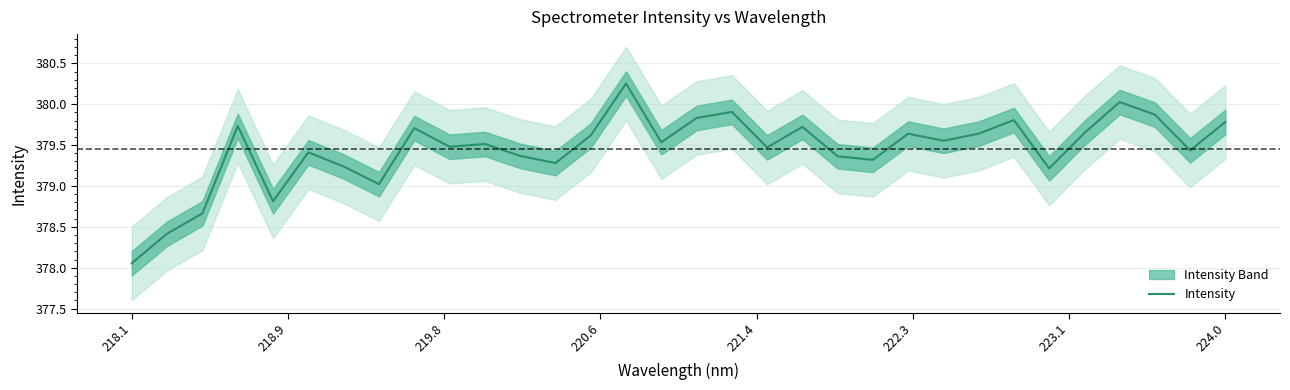

What is the difference between the maximum and minimum values?

2.2